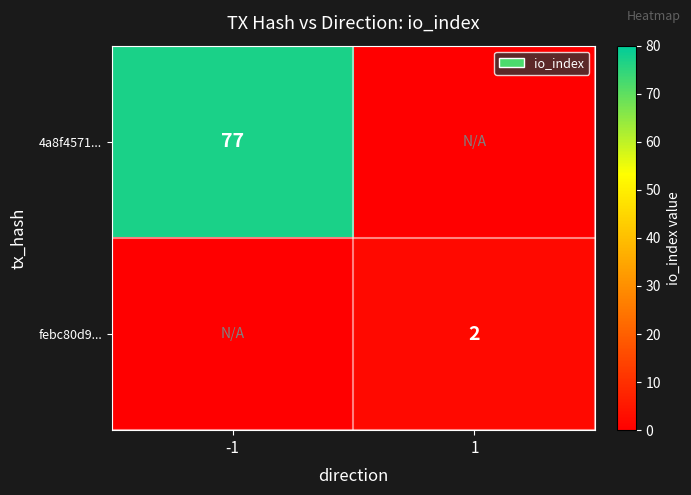

Is the value of 4a8f4571... at -1 greater than the value of febc80d9... at 1?

Yes